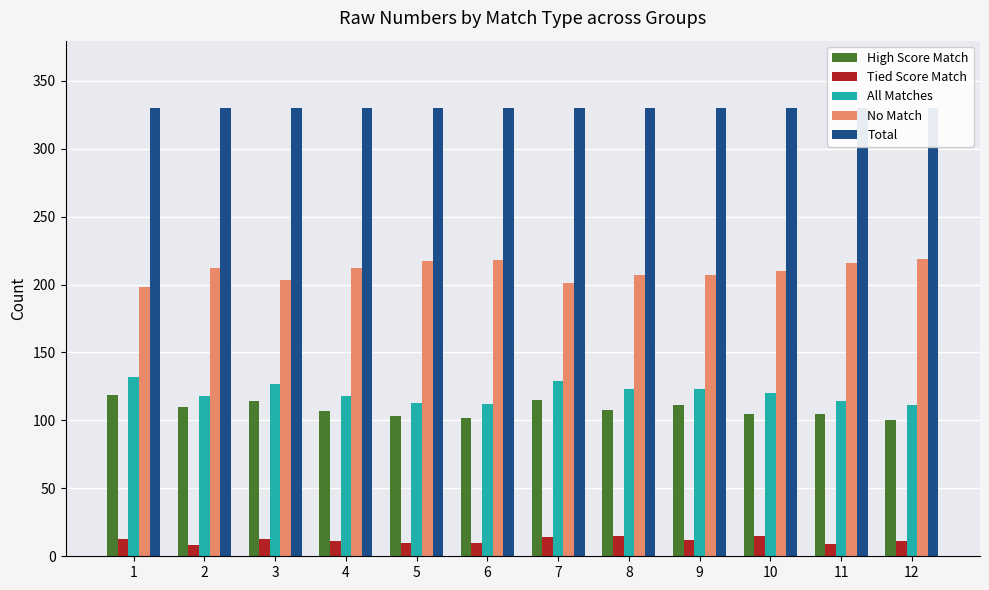

How many distinct data groups are displayed?

5